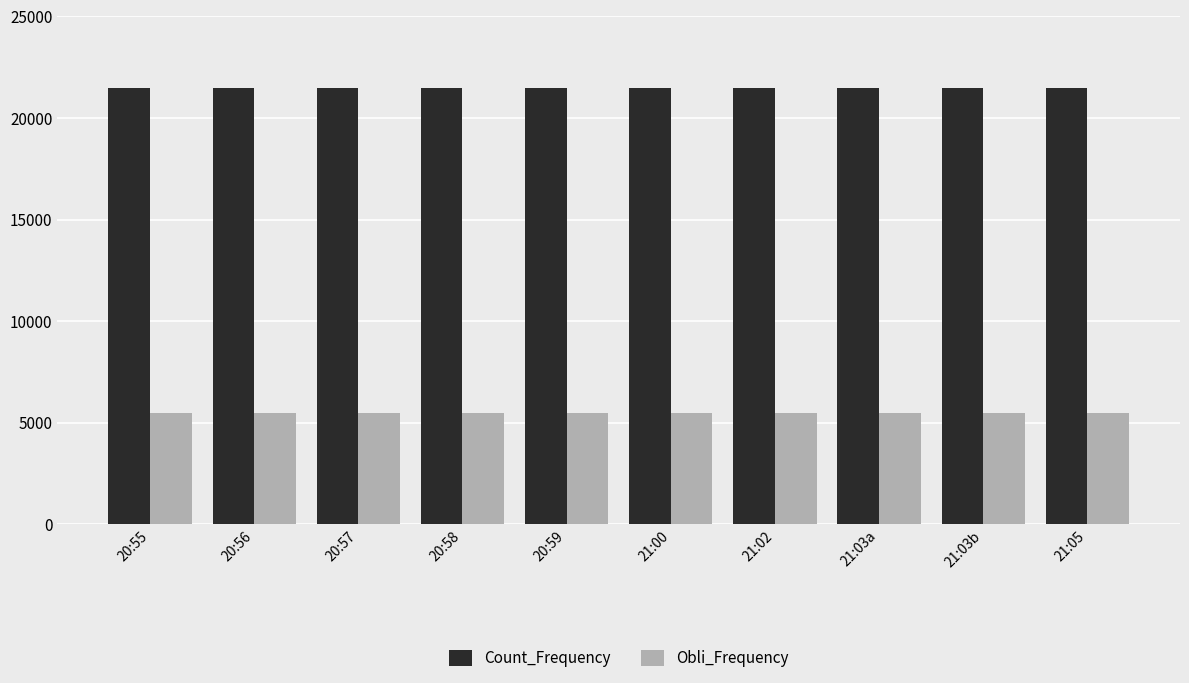

Is the value of Obli_Frequency at 21:00 greater than the value of Count_Frequency at 21:02?

No